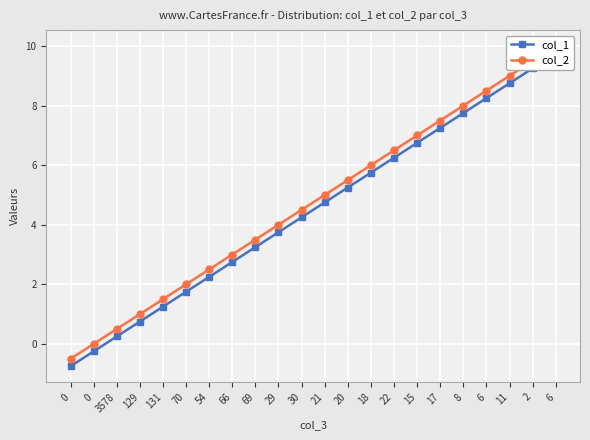

True or false: col_2 and col_1 intersect in this chart.

False